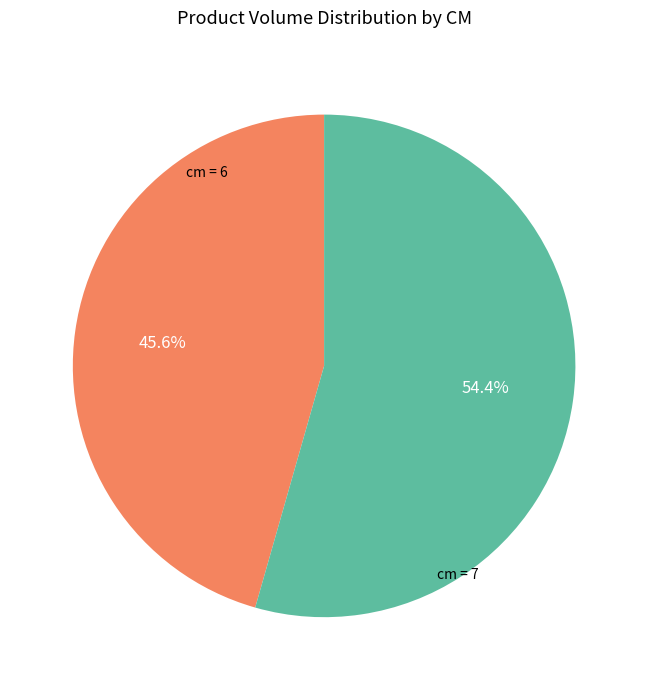

Is there a majority slice in this chart?

Yes